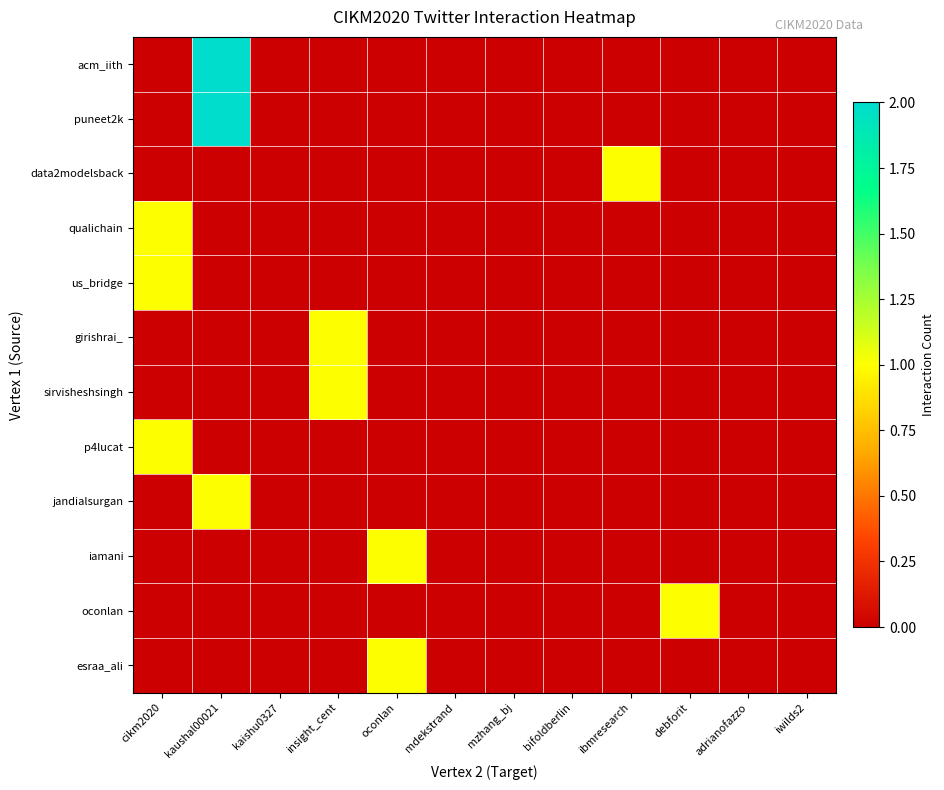

Reading right to left, what are all the values shown in this chart?

acm_iith: iwilds2=0	adrianofazzo=0	debforit=0	ibmresearch=0	bifoldberlin=0	mzhang_bj=0	mdekstrand=0	oconlan=0	insight_cent=0	kaishu0327=0	kaushal00021=2	cikm2020=0
puneet2k: iwilds2=0	adrianofazzo=0	debforit=0	ibmresearch=0	bifoldberlin=0	mzhang_bj=0	mdekstrand=0	oconlan=0	insight_cent=0	kaishu0327=0	kaushal00021=2	cikm2020=0
data2modelsback: iwilds2=0	adrianofazzo=0	debforit=0	ibmresearch=1	bifoldberlin=0	mzhang_bj=0	mdekstrand=0	oconlan=0	insight_cent=0	kaishu0327=0	kaushal00021=0	cikm2020=0
qualichain: iwilds2=0	adrianofazzo=0	debforit=0	ibmresearch=0	bifoldberlin=0	mzhang_bj=0	mdekstrand=0	oconlan=0	insight_cent=0	kaishu0327=0	kaushal00021=0	cikm2020=1
us_bridge: iwilds2=0	adrianofazzo=0	debforit=0	ibmresearch=0	bifoldberlin=0	mzhang_bj=0	mdekstrand=0	oconlan=0	insight_cent=0	kaishu0327=0	kaushal00021=0	cikm2020=1
girishrai_: iwilds2=0	adrianofazzo=0	debforit=0	ibmresearch=0	bifoldberlin=0	mzhang_bj=0	mdekstrand=0	oconlan=0	insight_cent=1	kaishu0327=0	kaushal00021=0	cikm2020=0
sirvisheshsingh: iwilds2=0	adrianofazzo=0	debforit=0	ibmresearch=0	bifoldberlin=0	mzhang_bj=0	mdekstrand=0	oconlan=0	insight_cent=1	kaishu0327=0	kaushal00021=0	cikm2020=0
p4lucat: iwilds2=0	adrianofazzo=0	debforit=0	ibmresearch=0	bifoldberlin=0	mzhang_bj=0	mdekstrand=0	oconlan=0	insight_cent=0	kaishu0327=0	kaushal00021=0	cikm2020=1
jandialsurgan: iwilds2=0	adrianofazzo=0	debforit=0	ibmresearch=0	bifoldberlin=0	mzhang_bj=0	mdekstrand=0	oconlan=0	insight_cent=0	kaishu0327=0	kaushal00021=1	cikm2020=0
iamani: iwilds2=0	adrianofazzo=0	debforit=0	ibmresearch=0	bifoldberlin=0	mzhang_bj=0	mdekstrand=0	oconlan=1	insight_cent=0	kaishu0327=0	kaushal00021=0	cikm2020=0
oconlan: iwilds2=0	adrianofazzo=0	debforit=1	ibmresearch=0	bifoldberlin=0	mzhang_bj=0	mdekstrand=0	oconlan=0	insight_cent=0	kaishu0327=0	kaushal00021=0	cikm2020=0
esraa_ali: iwilds2=0	adrianofazzo=0	debforit=0	ibmresearch=0	bifoldberlin=0	mzhang_bj=0	mdekstrand=0	oconlan=1	insight_cent=0	kaishu0327=0	kaushal00021=0	cikm2020=0